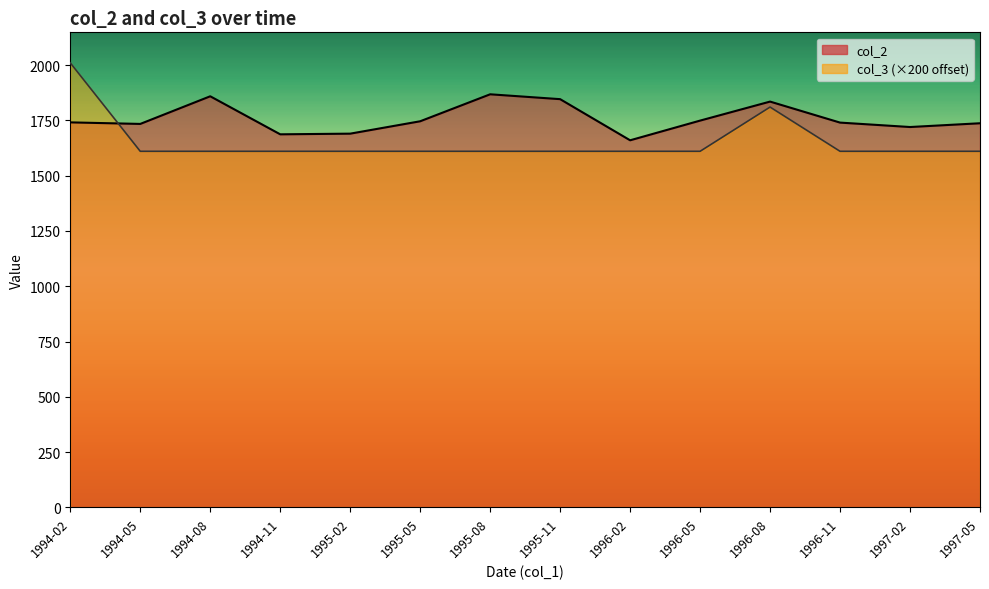

True or false: col_3 has a value of 968.2 at 1994-05.

False